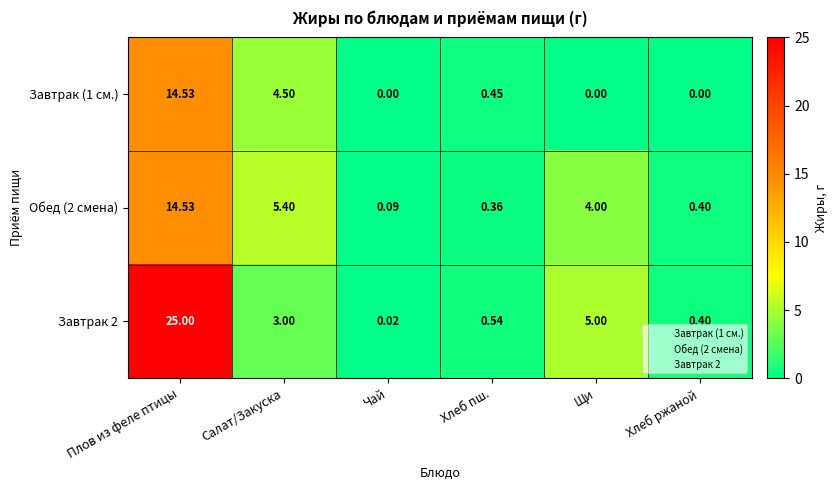

At which label is Обед (2 смена) closest to 7?

Салат/Закуска